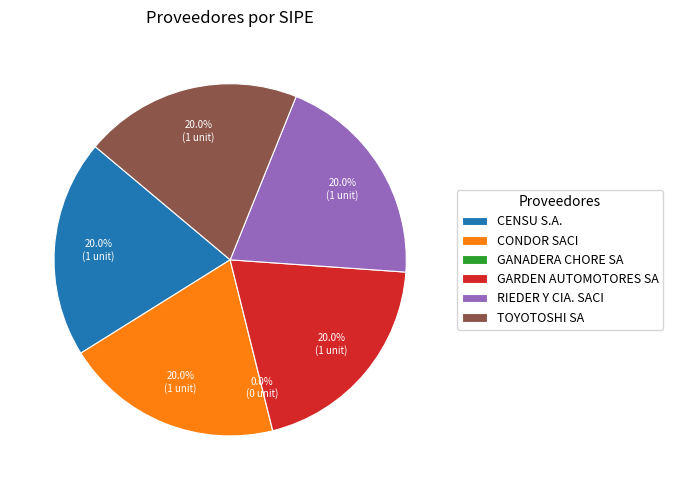

True or false: TOYOTOSHI SA accounts for 20% of the total.

True